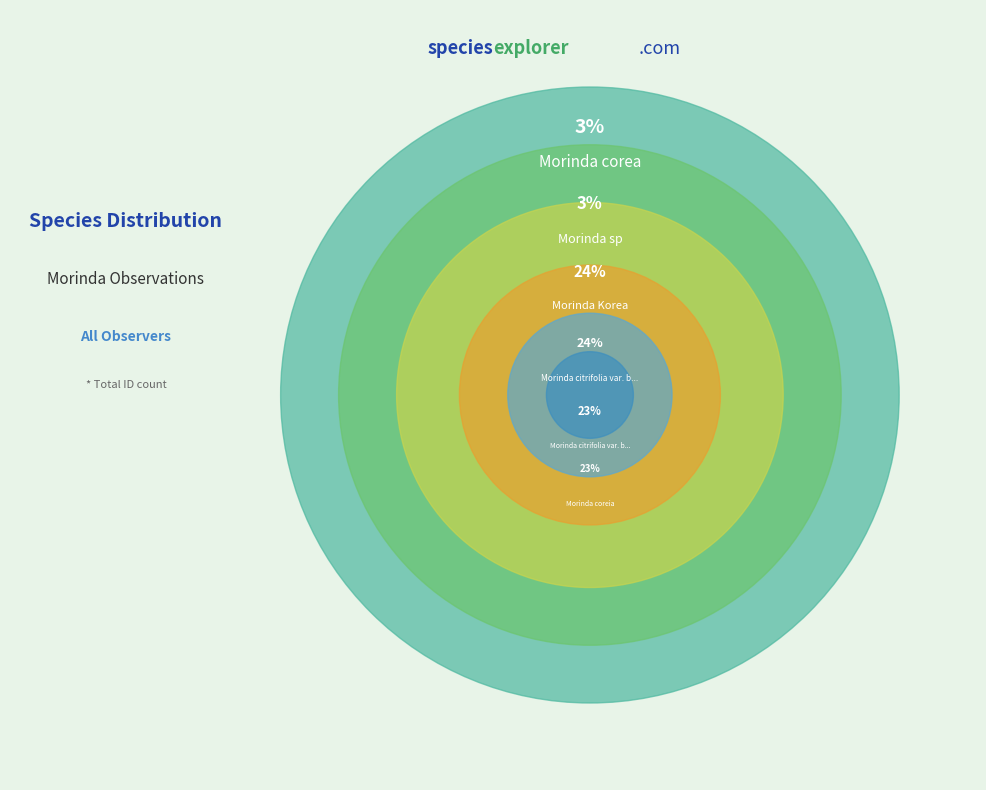

Which slice is the smallest?

Morinda corea